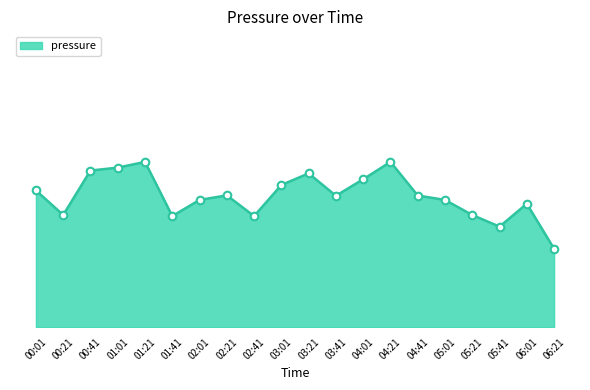

What is the ratio of the value at 01:01 to the value at 05:41?

1.0